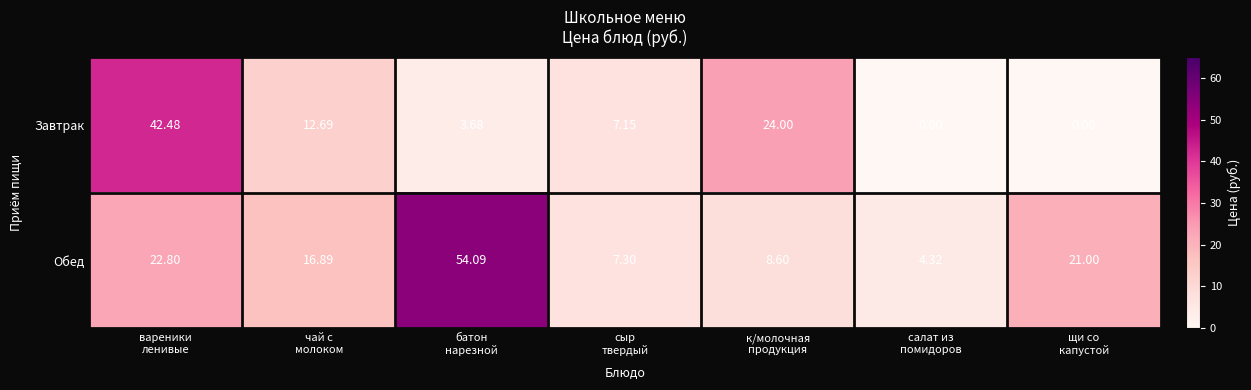

Which series has the largest total across all categories?

Обед